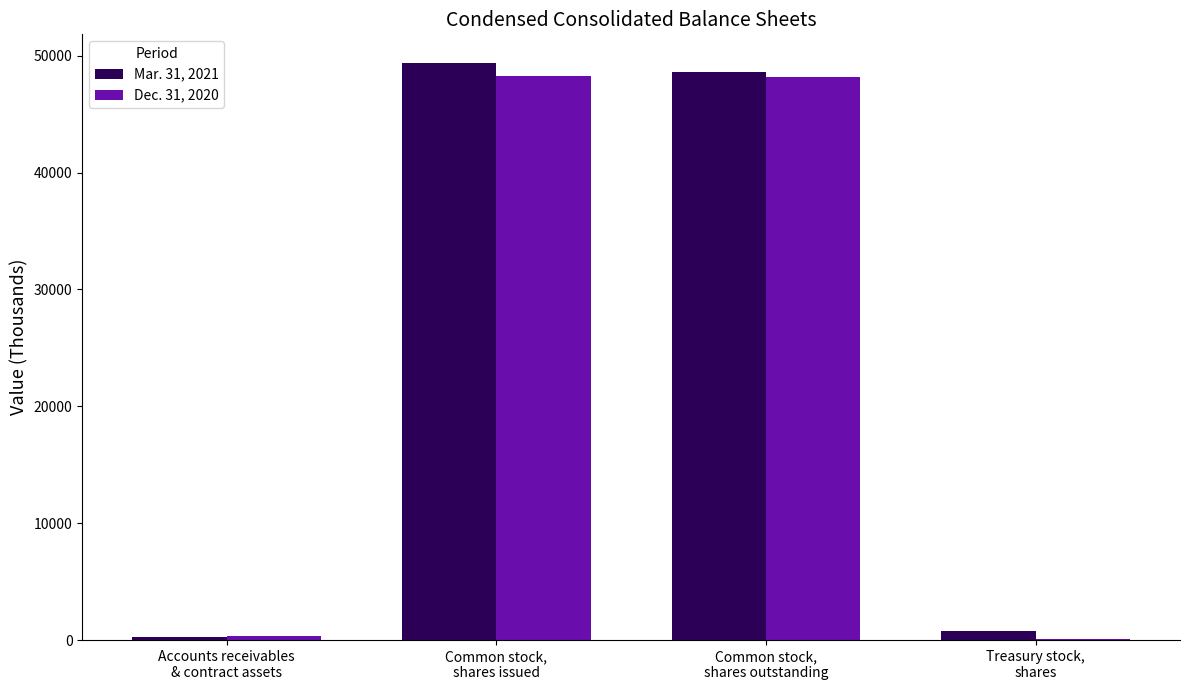

At which category does the chart reach its minimum across all series?

Treasury stock,
shares